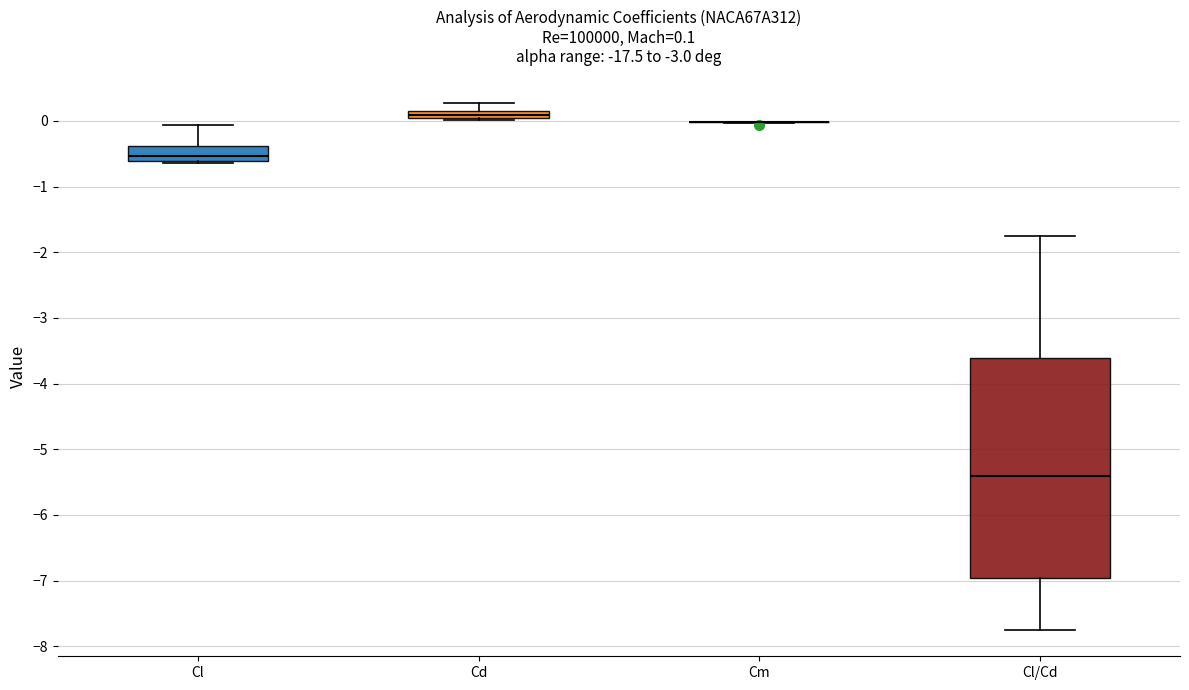

Which box is the tallest, from its lower edge to its upper edge?

Cl/Cd